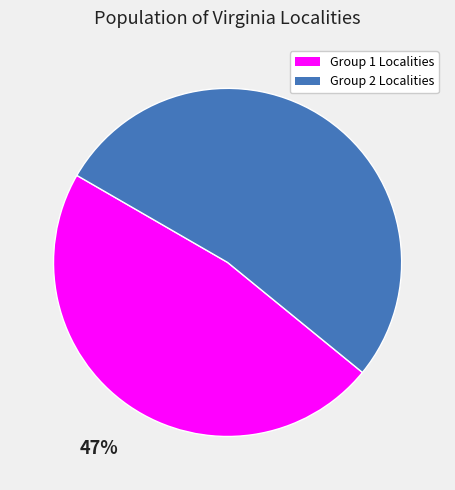

How many slices are in this pie chart?

2